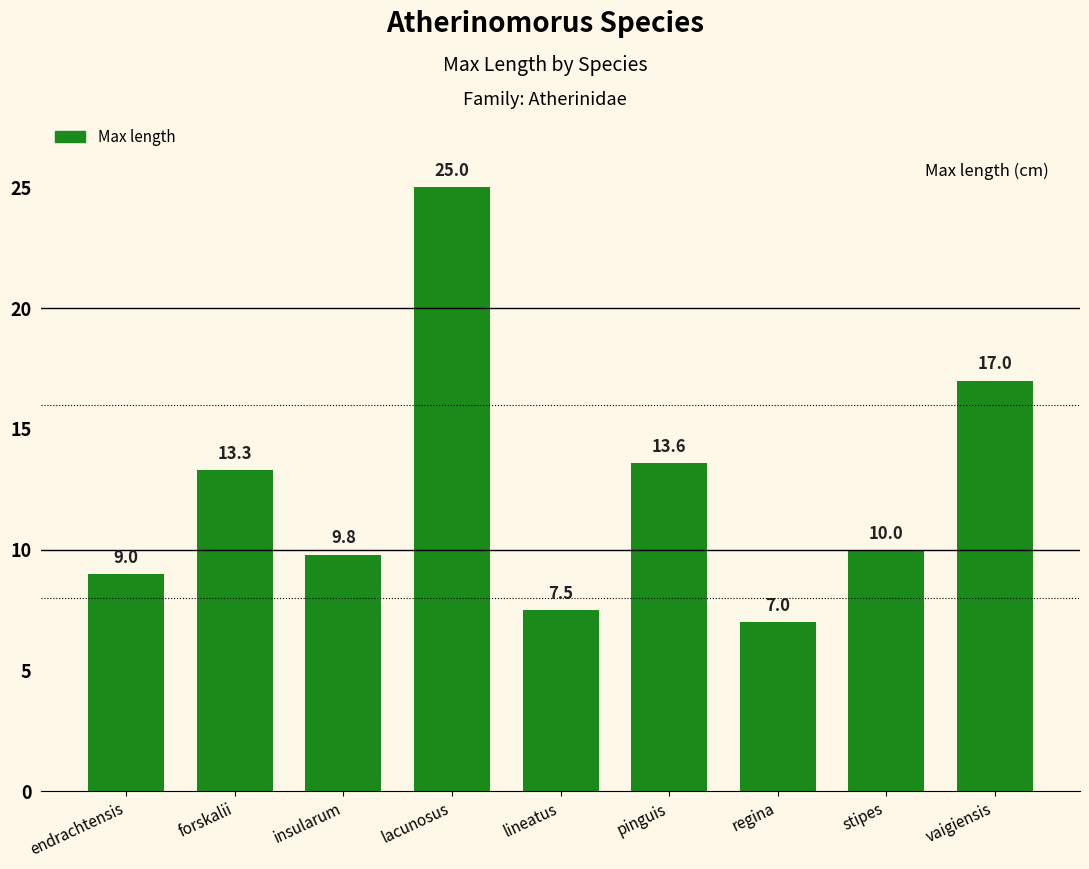

True or false: the data shows 34.7 at lacunosus.

False